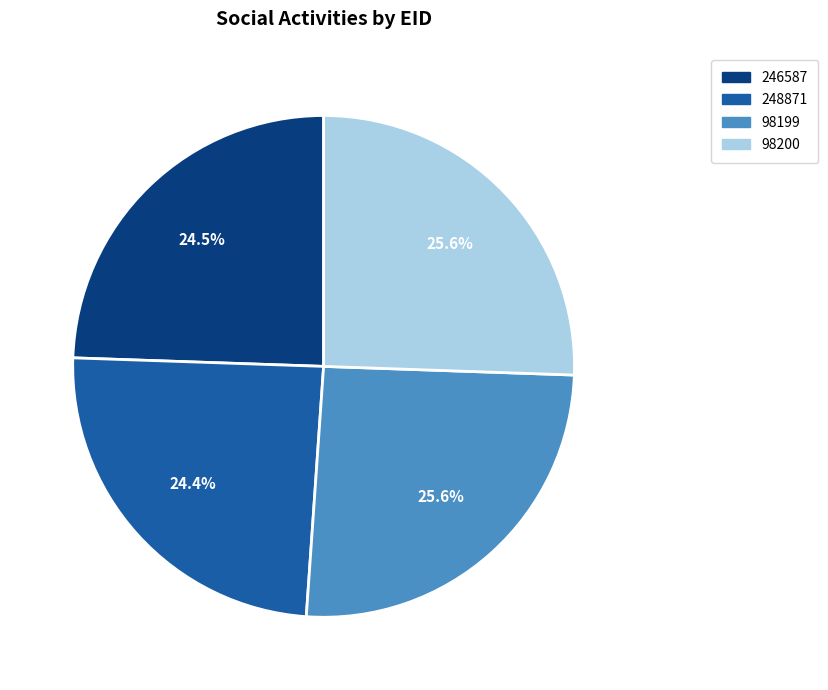

Count the number of slices in the pie.

4